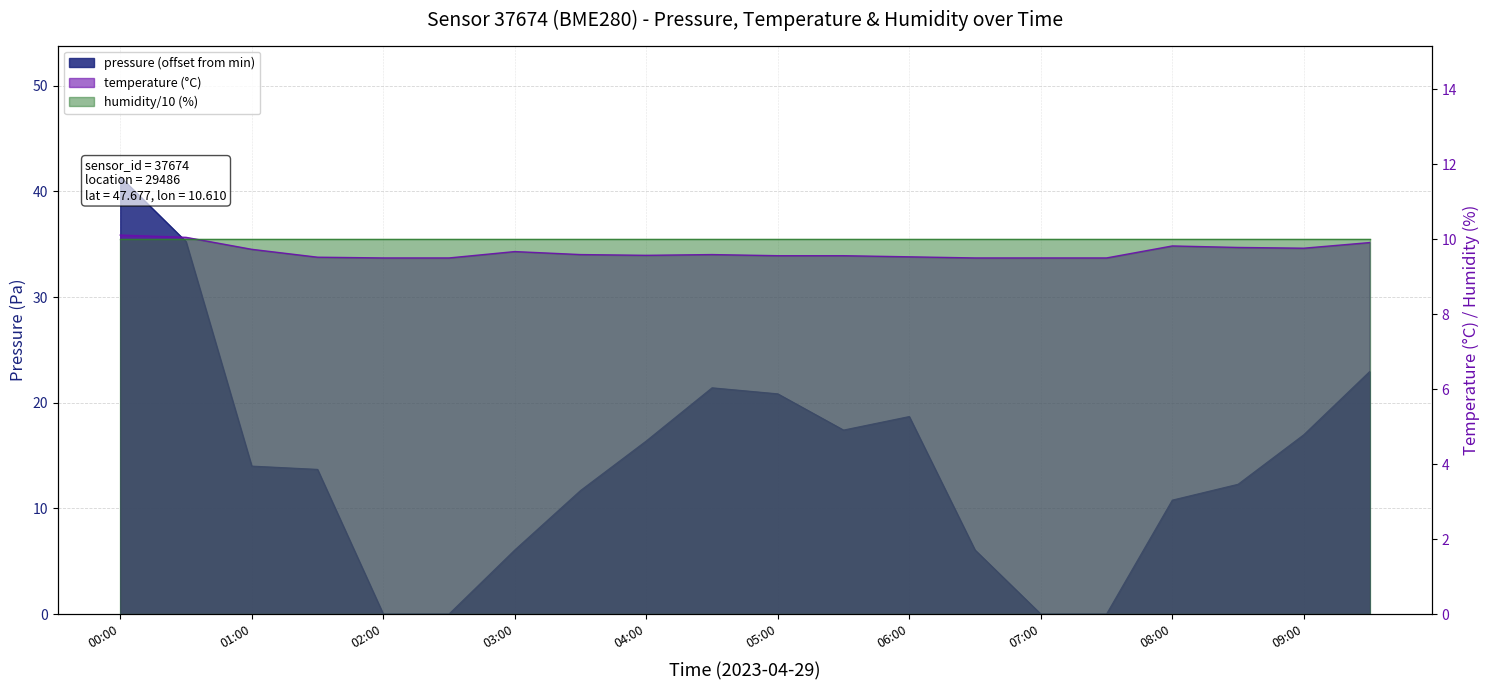

What is the sum of the temperature values at 04:30 and 01:00?

19.3